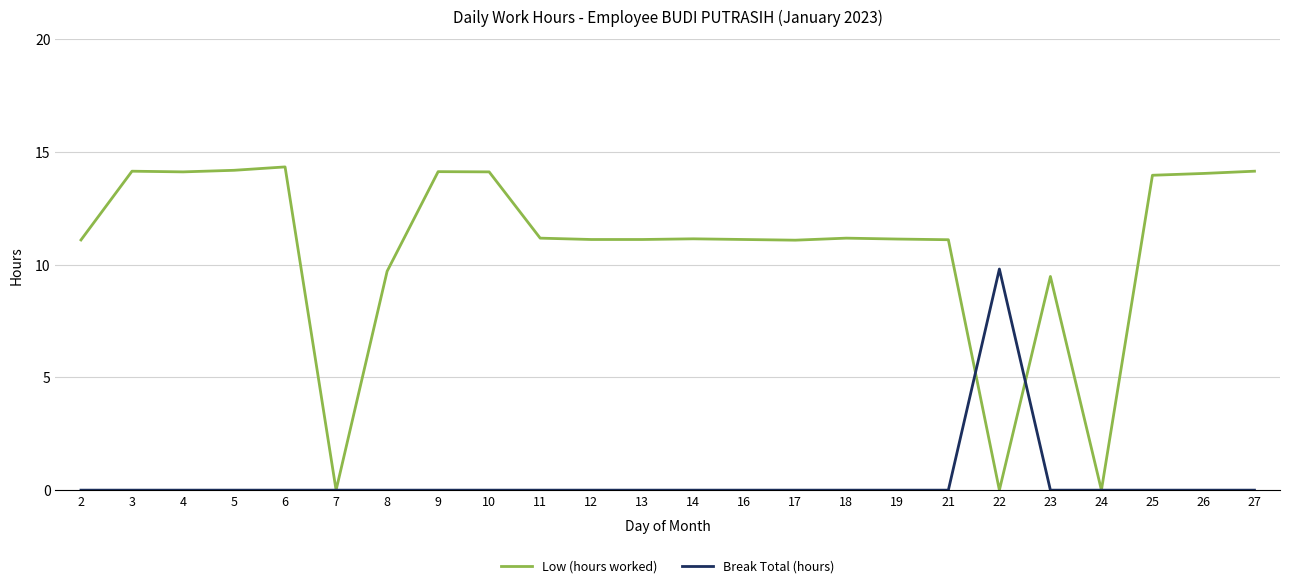

Is the value of Break Total (hours) at 8 greater than the value of Low (hours worked) at 10?

No